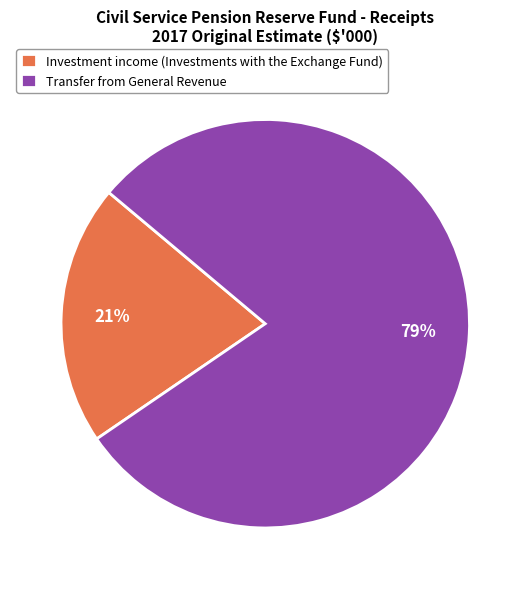

True or false: Transfer from General Revenue accounts for 79% of the total.

True